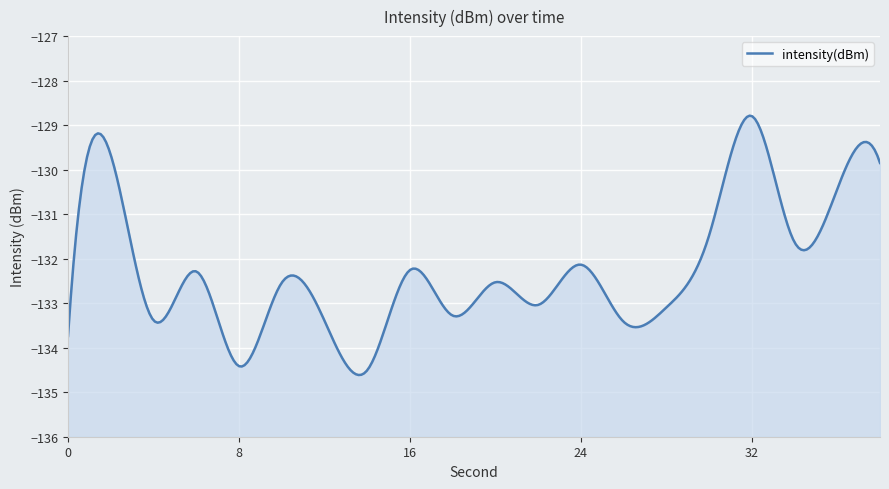

Count the number of data series in this chart.

1